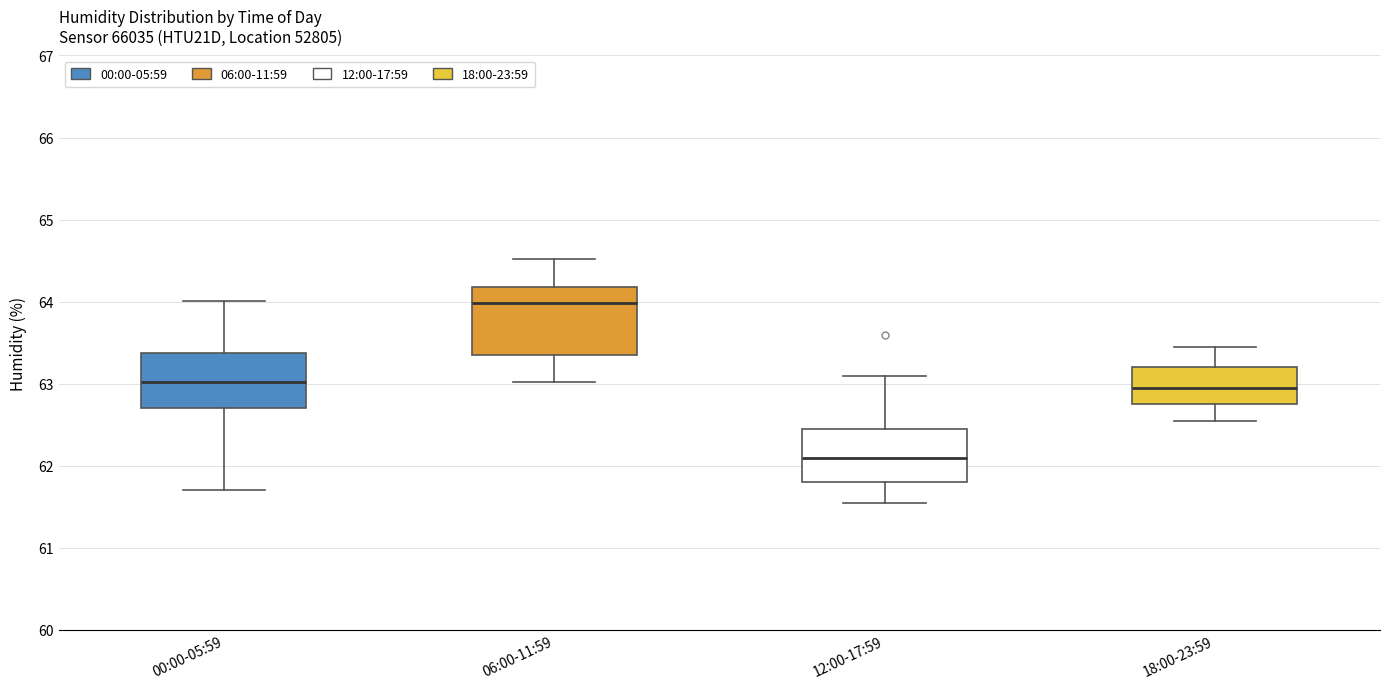

Comparing the boxes themselves (not the whiskers), which one is the tallest?

06:00-11:59